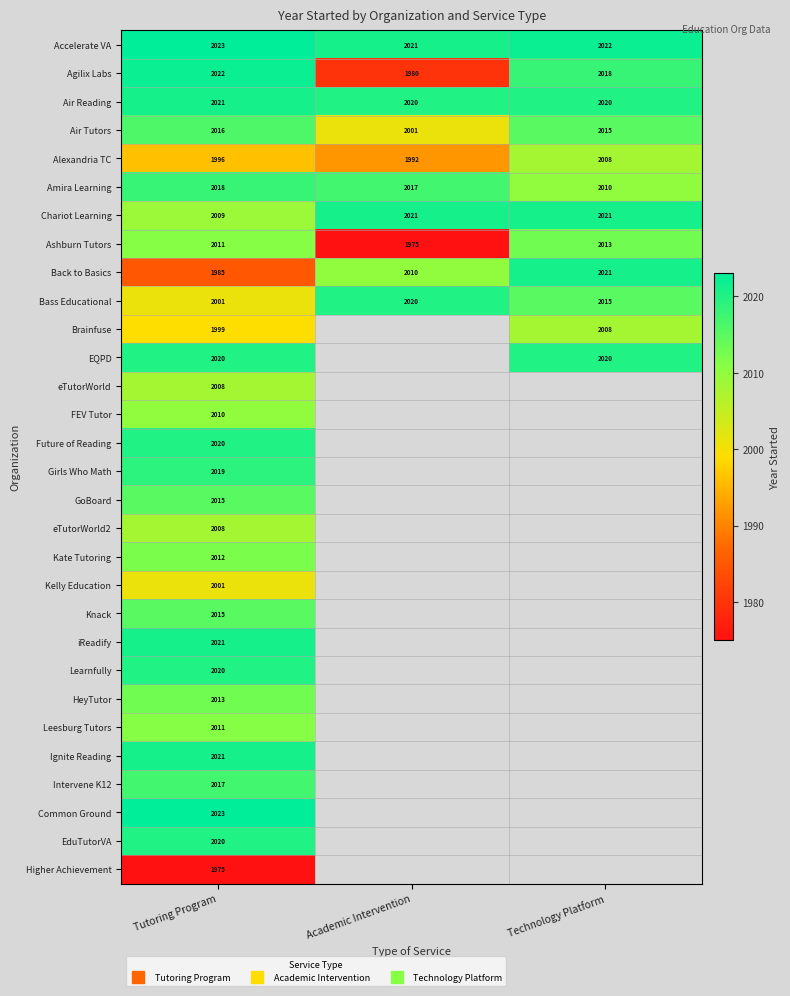

What is the spread (max minus min) of values at Technology Platform?

14.0